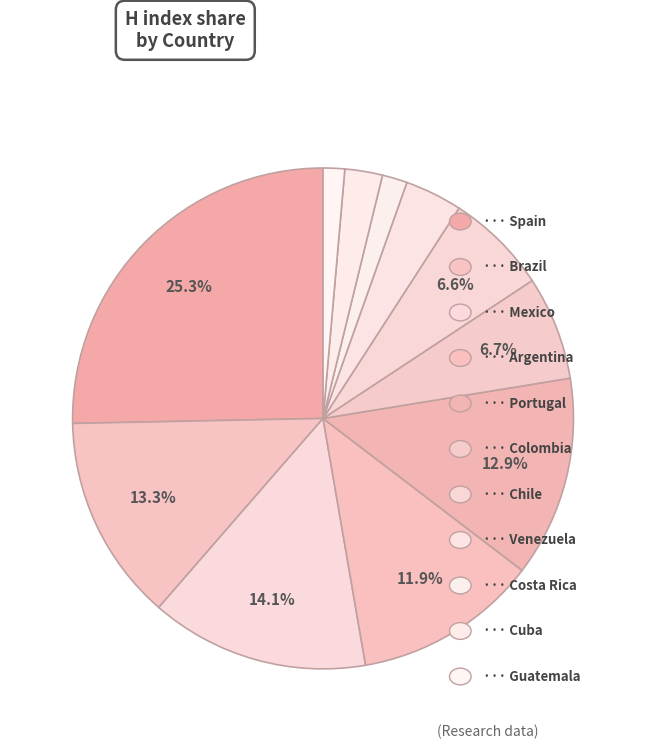

Which category has the biggest portion of the pie?

Spain